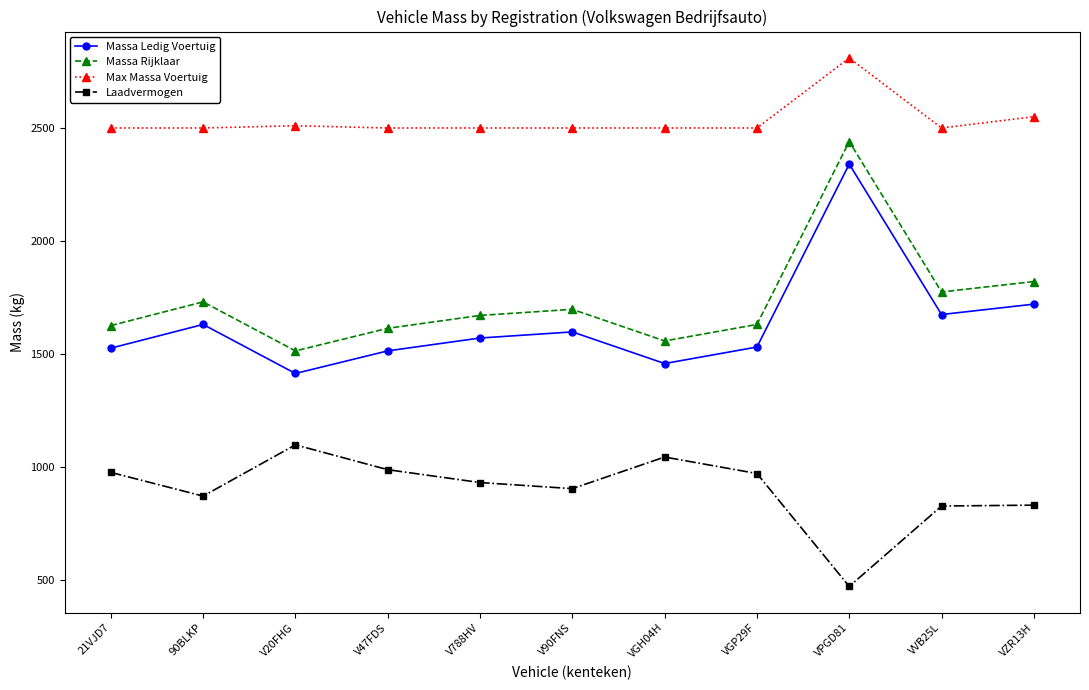

What is the difference between the Massa Rijklaar values at VGP29F and 90BLKP?

100